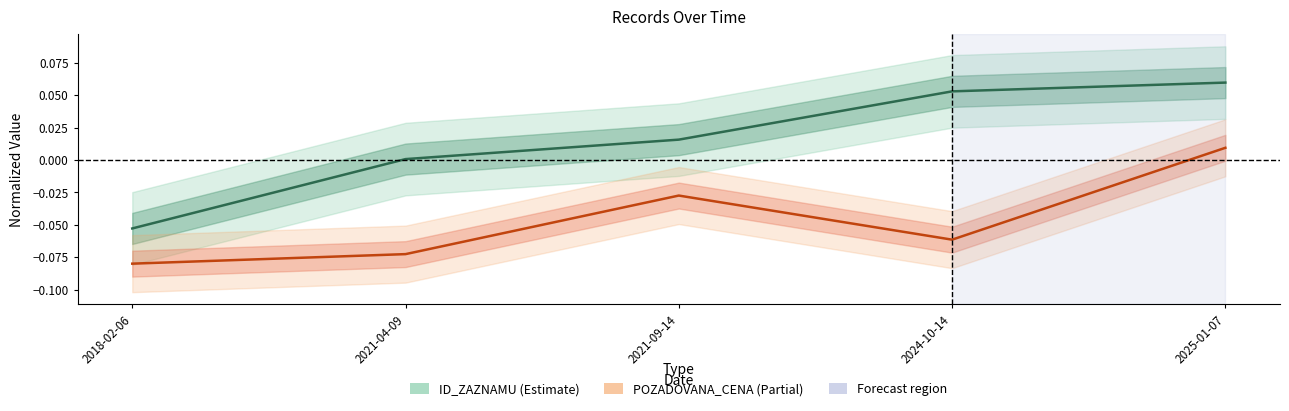

What position from the left is 2025-01-07?

5